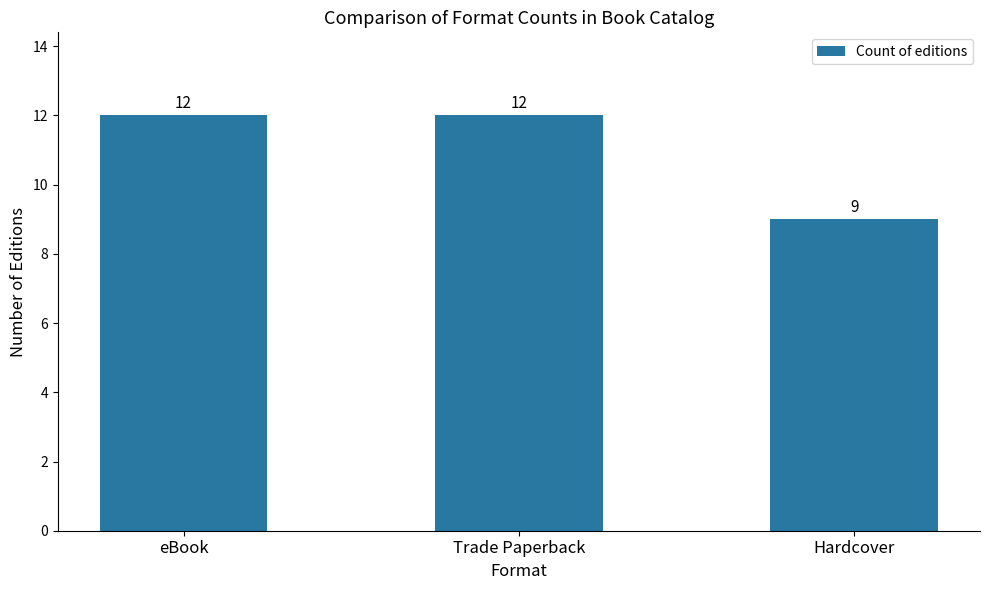

How many data points does each series have?

3